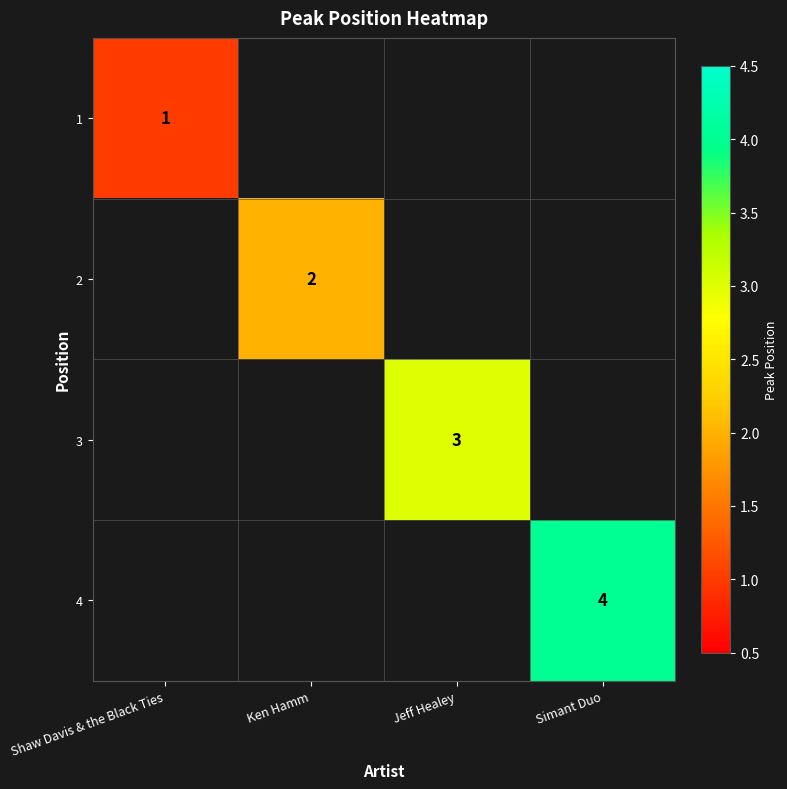

Is it true that 4 equals 7 at Simant Duo?

False